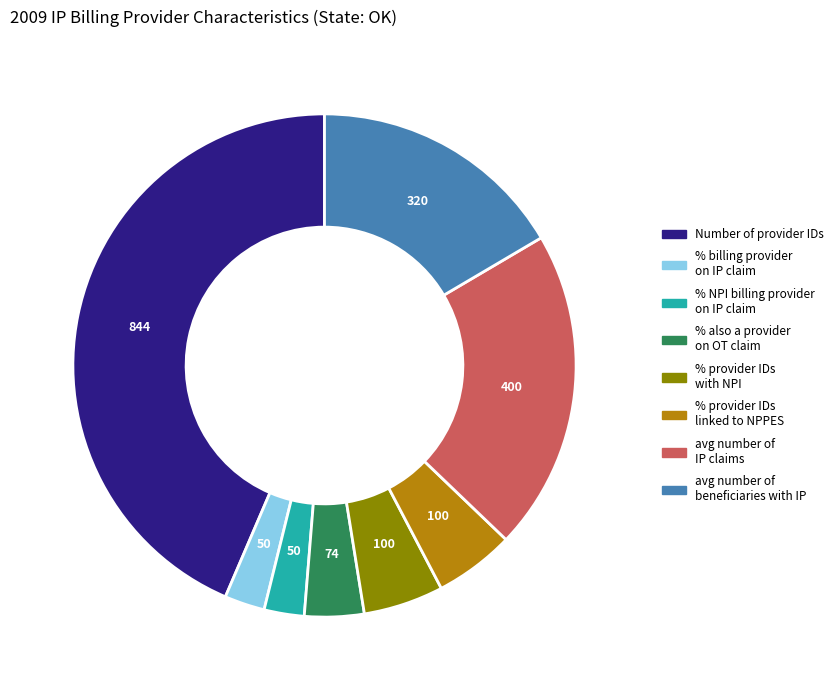

Is there any slice that represents more than half of the pie?

No